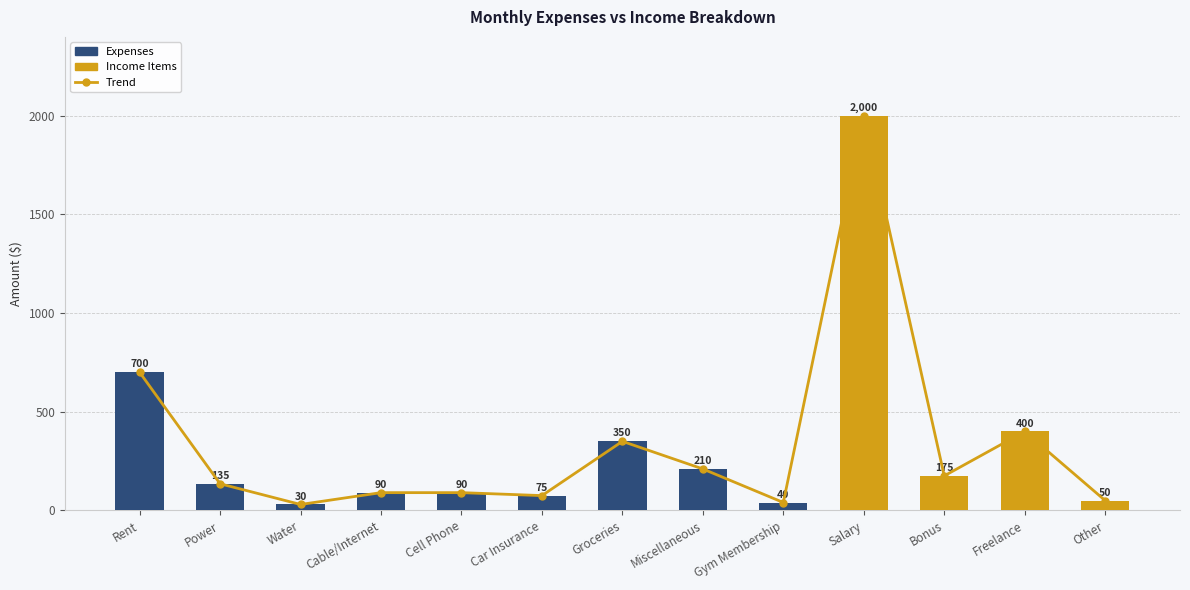

Where does the Trend series first go above 135?

Rent